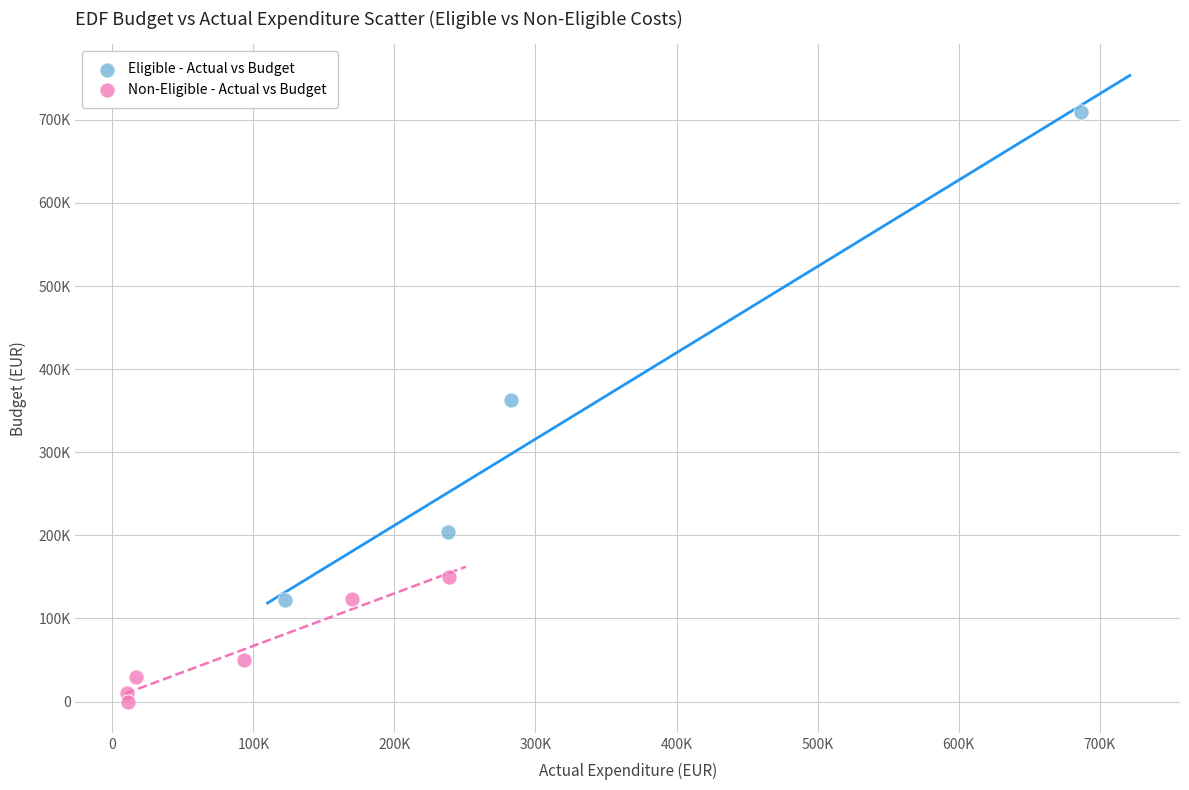

What are all the series names shown in the legend?

Eligible - Actual vs Budget, Non-Eligible - Actual vs Budget